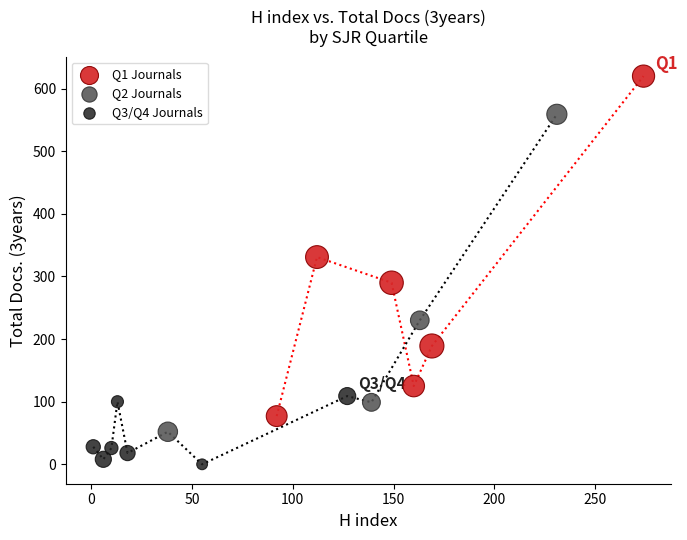

Which series has the largest Y range (max minus min)?

Q1 Journals